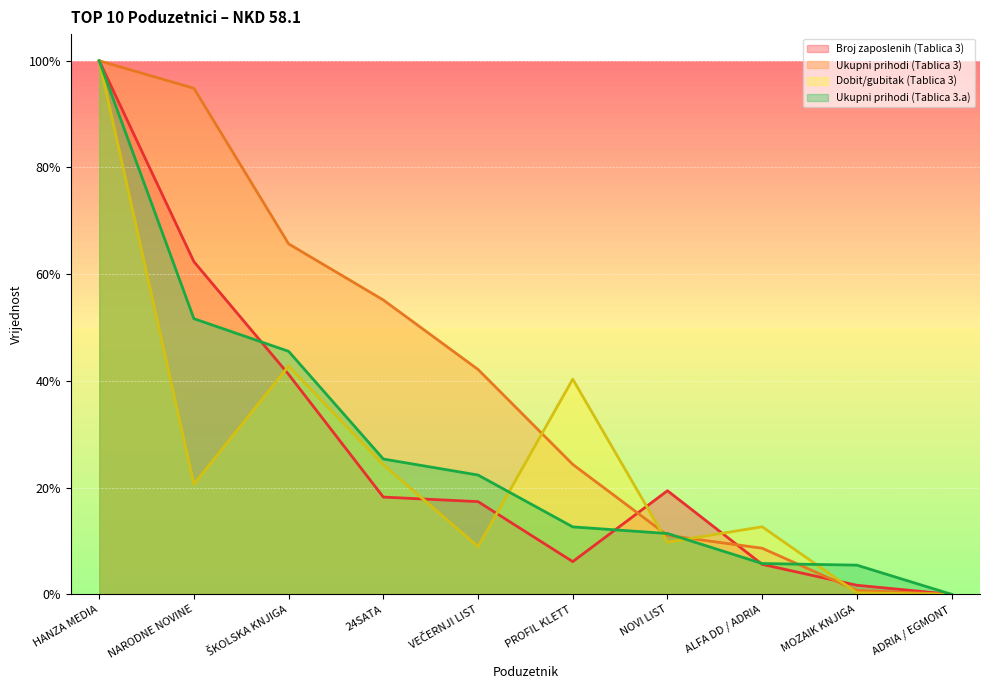

Where is the first local maximum for Broj zaposlenih (Tablica 3)?

NOVI LIST